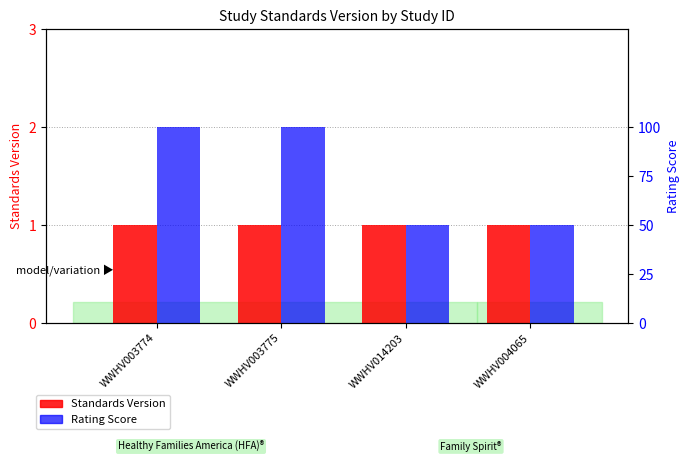

At WWHV003774, list the series in order from smallest to largest.

Standards Version, Rating Score